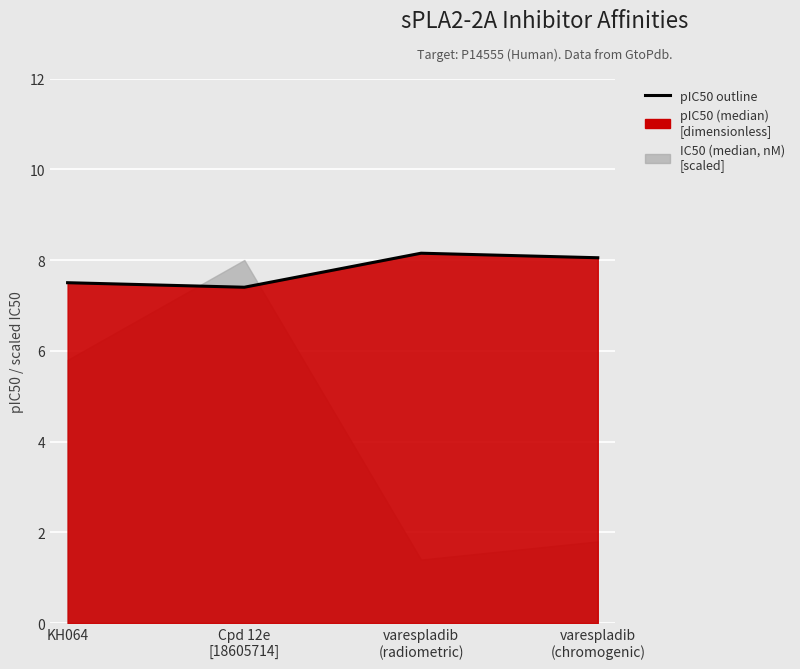

Reading left to right, list all the values displayed in this chart.

KH064=7.5	Cpd 12e
[18605714]=7.4	varespladib
(radiometric)=8.2	varespladib
(chromogenic)=8.1